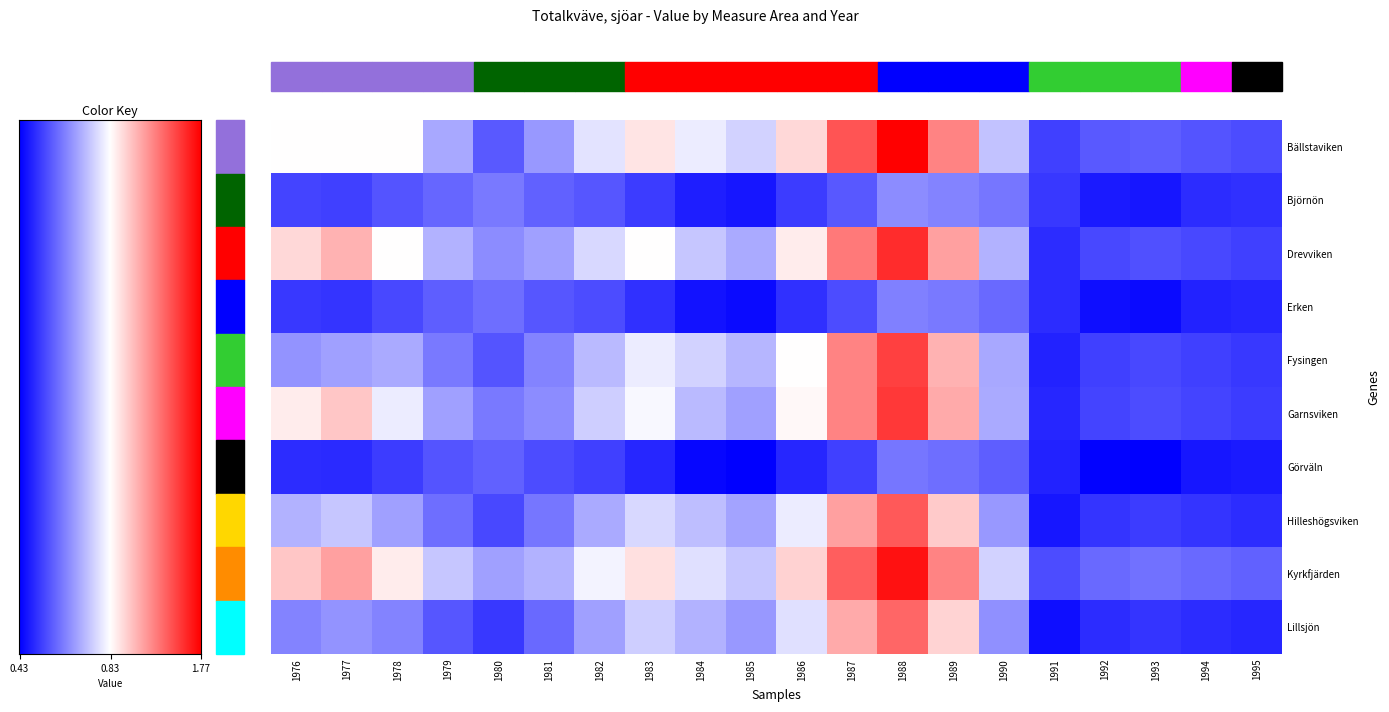

What is the difference between the second highest and minimum values in the Bällstaviken series?

1.0